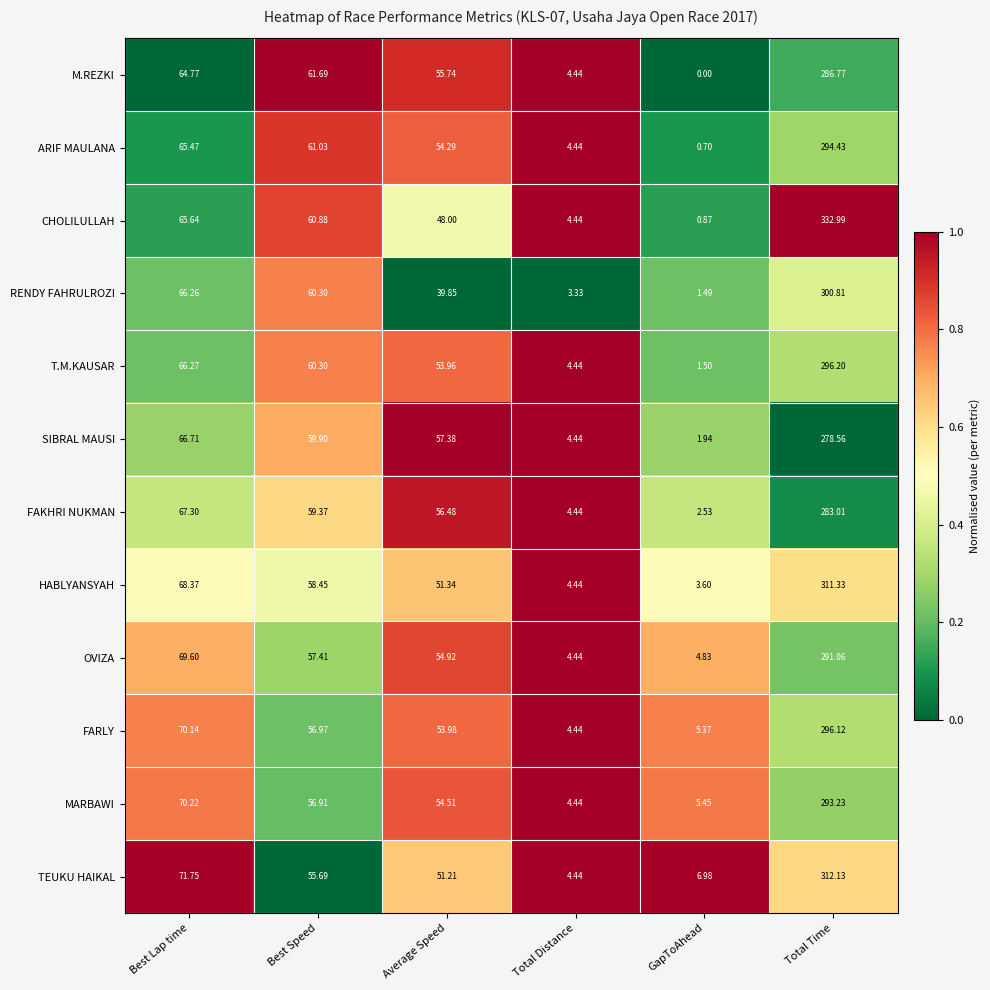

At how many categories does at least one series exceed 0?

6